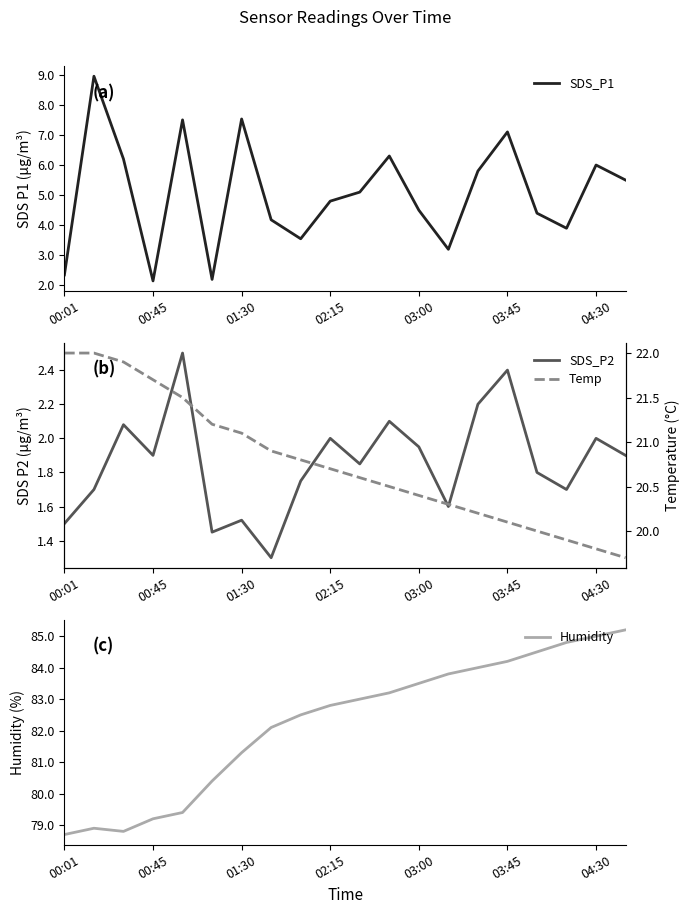

Reading left to right, list all the values displayed in this chart.

SDS_P1: 2.4	8.9	6.2	2.1	7.5	2.2	7.5	4.2	3.5	4.8	5.1	6.3	4.5	3.2	5.8	7.1	4.4	3.9	6.0	5.5
SDS_P2: 1.5	1.7	2.1	1.9	2.5	1.4	1.5	1.3	1.8	2.0	1.9	2.1	1.9	1.6	2.2	2.4	1.8	1.7	2.0	1.9
Humidity: 78.7	78.9	78.8	79.2	79.4	80.4	81.3	82.1	82.5	82.8	83.0	83.2	83.5	83.8	84.0	84.2	84.5	84.8	85.0	85.2
Temp: 22.0	22.0	21.9	21.7	21.5	21.2	21.1	20.9	20.8	20.7	20.6	20.5	20.4	20.3	20.2	20.1	20.0	19.9	19.8	19.7